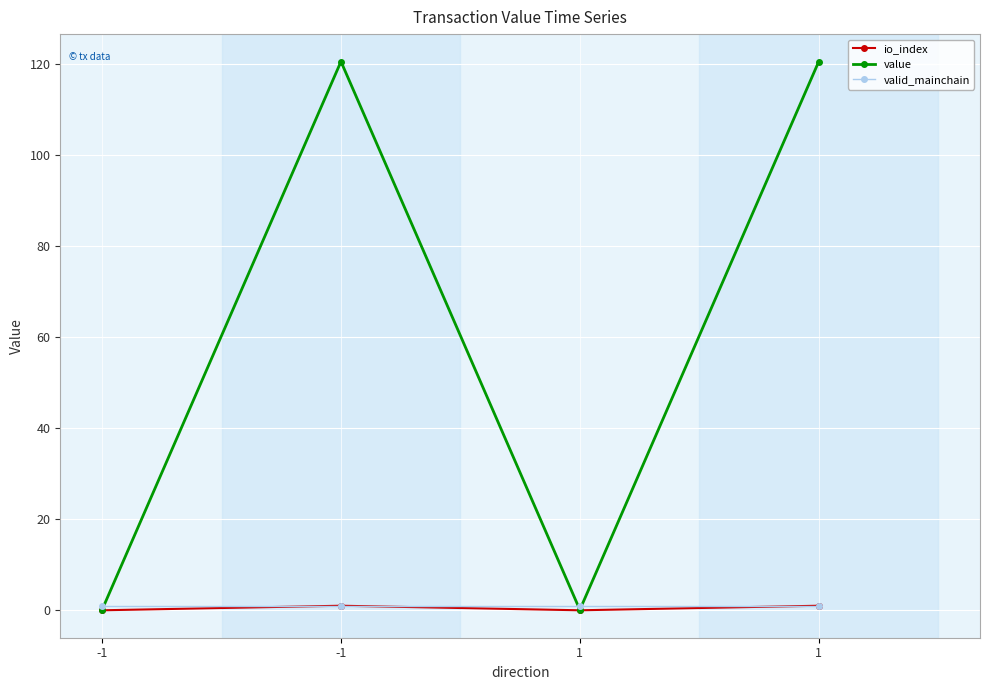

What are all the series names shown in the legend?

io_index, value, valid_mainchain